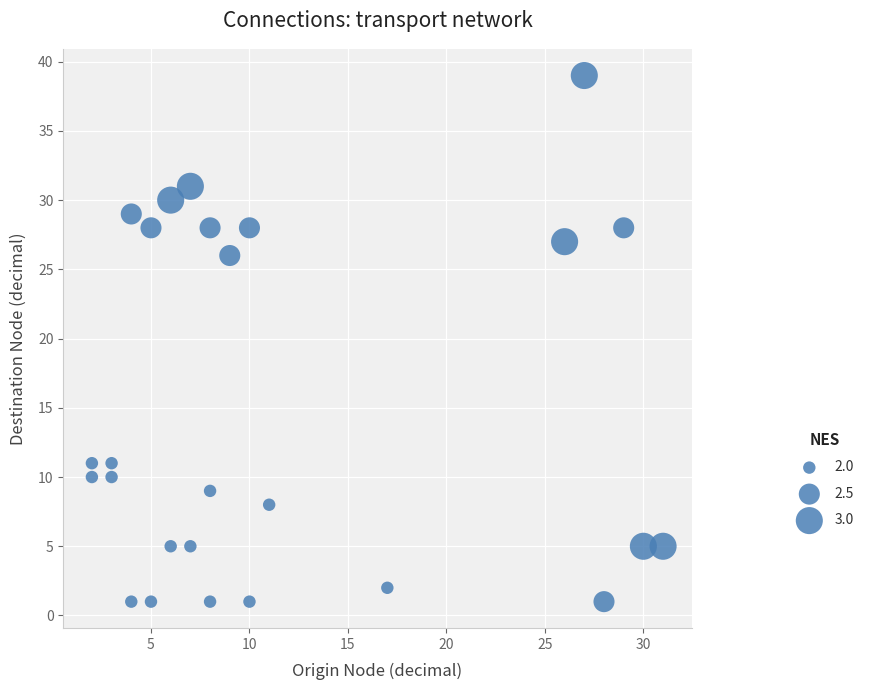

What is the range of Y values (max minus min)?

38